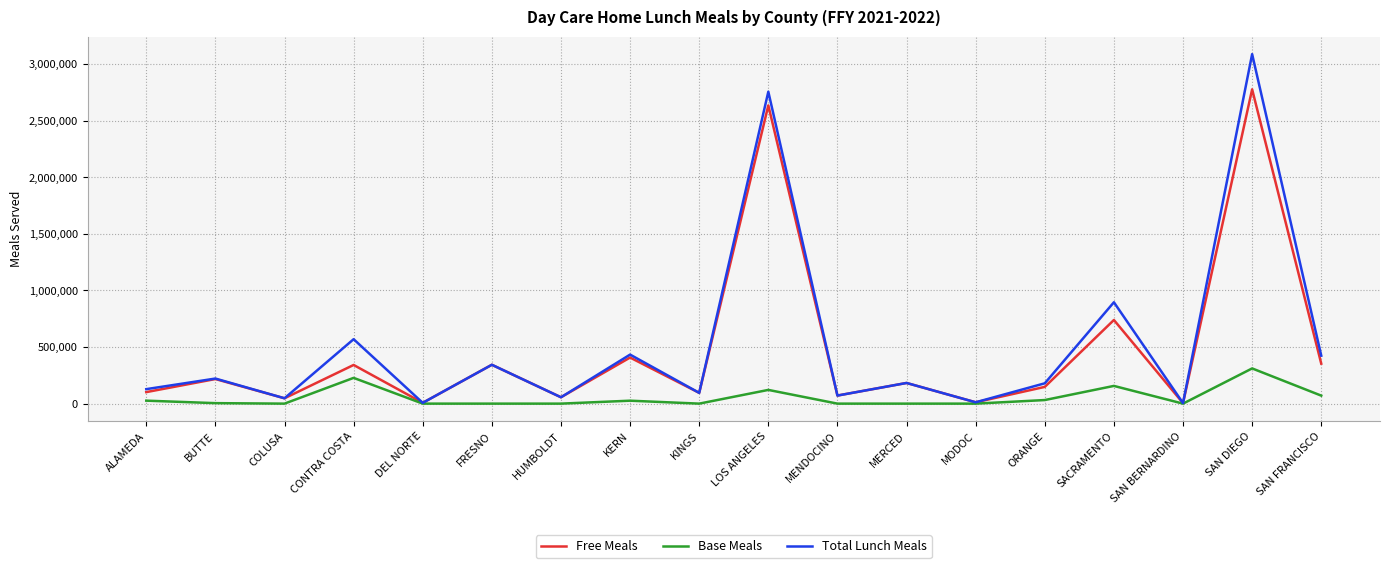

At how many categories does at least one series exceed 2511987?

2